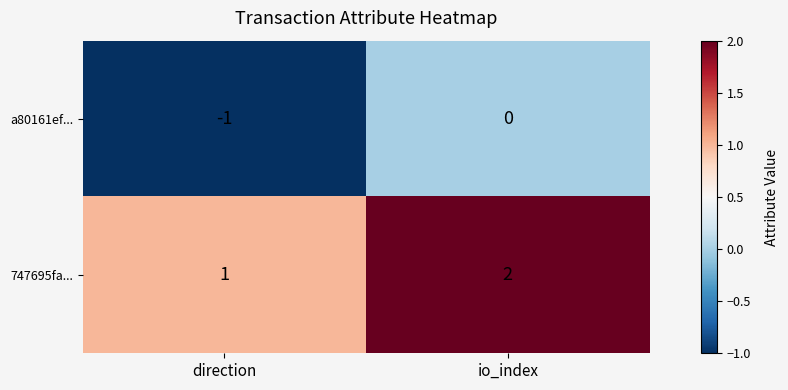

Rank the series by their maximum value, from lowest to highest.

a80161ef..., 747695fa...